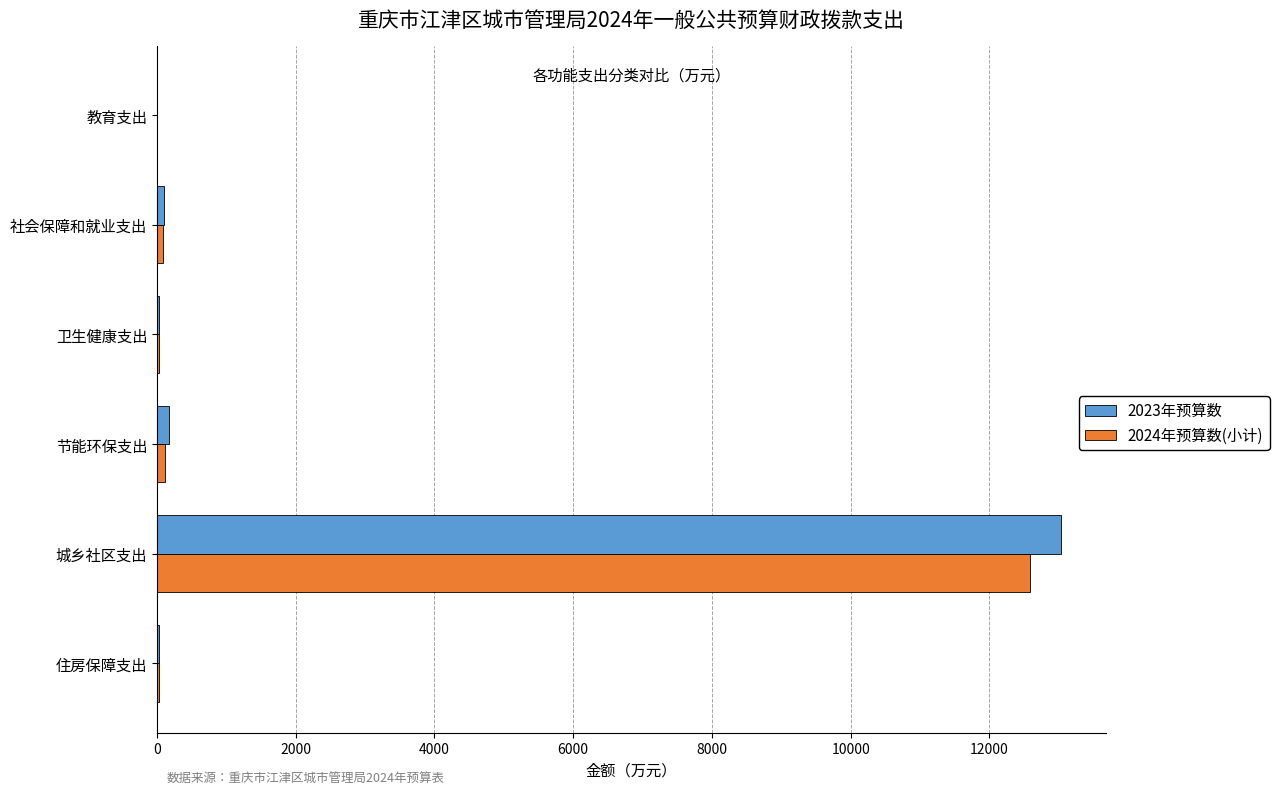

What are all the series names shown in the legend?

2023年预算数, 2024年预算数(小计)